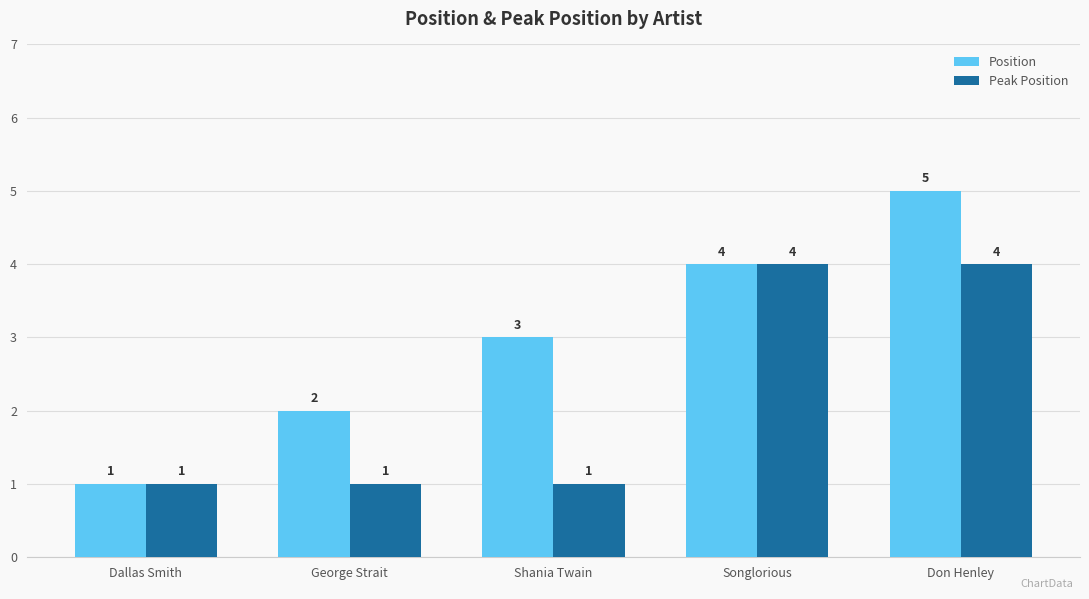

Which series has the widest spread of values?

Position